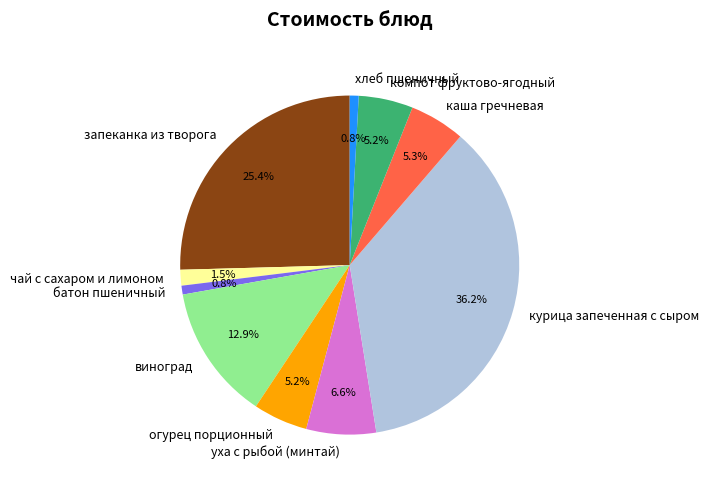

Which slice is the largest?

курица запеченная с сыром